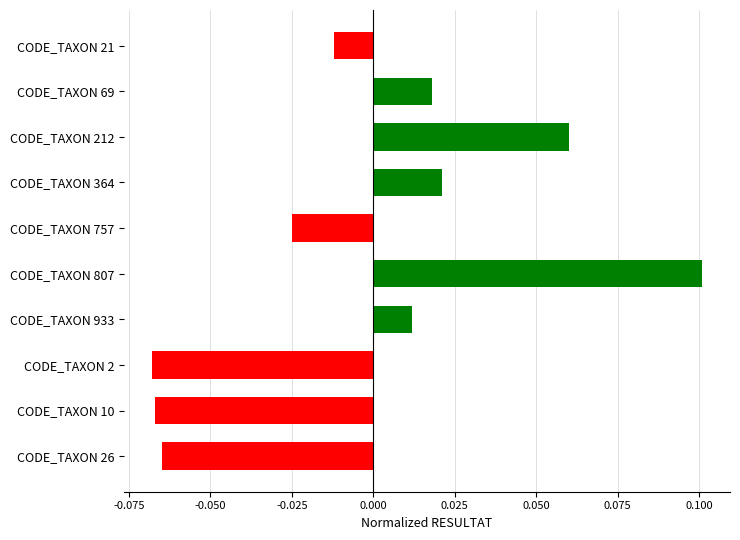

What position from the top is CODE_TAXON 21?

1